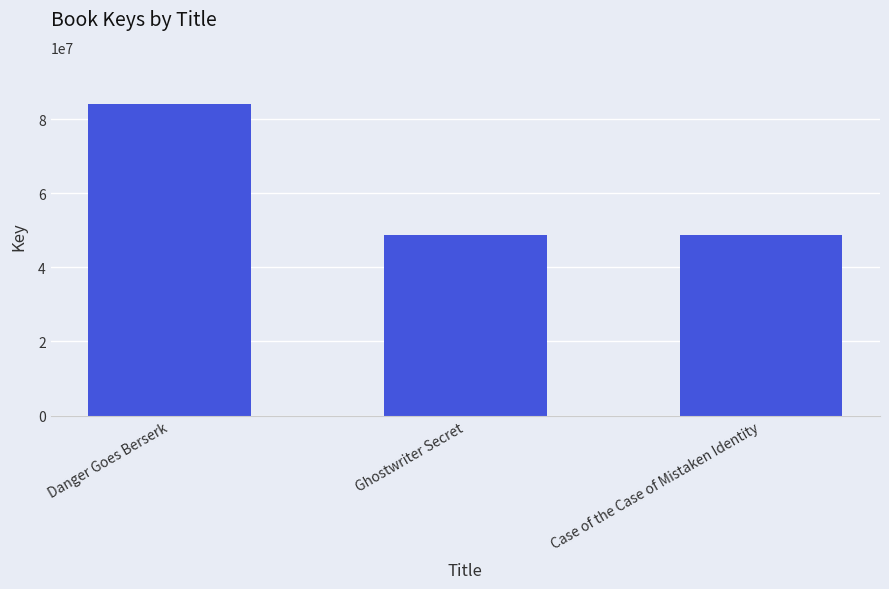

What position from the left is Danger Goes Berserk?

1